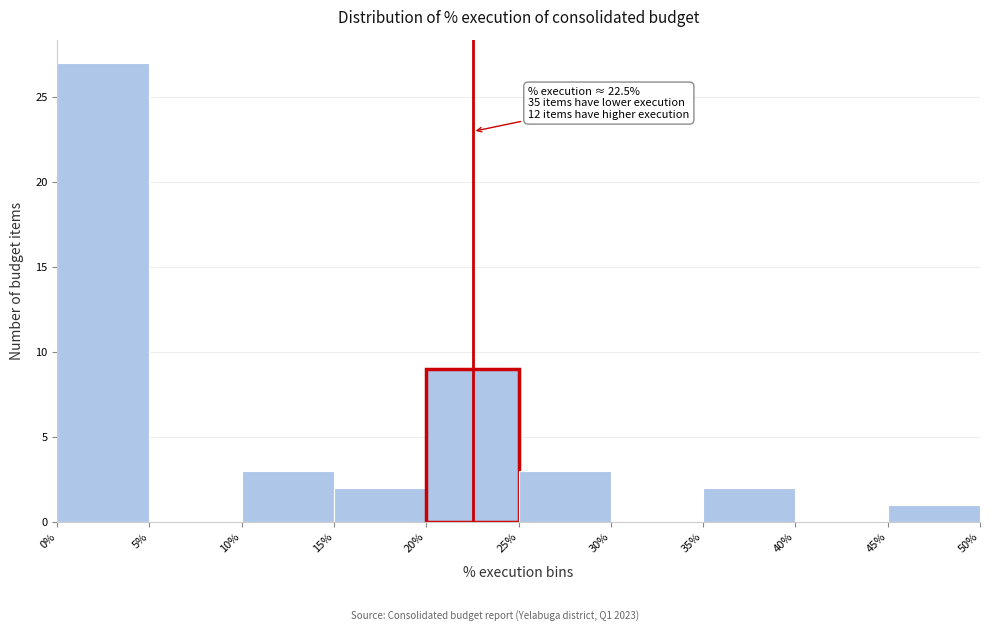

Which range on the x-axis has the tallest bar?

0% to 5%